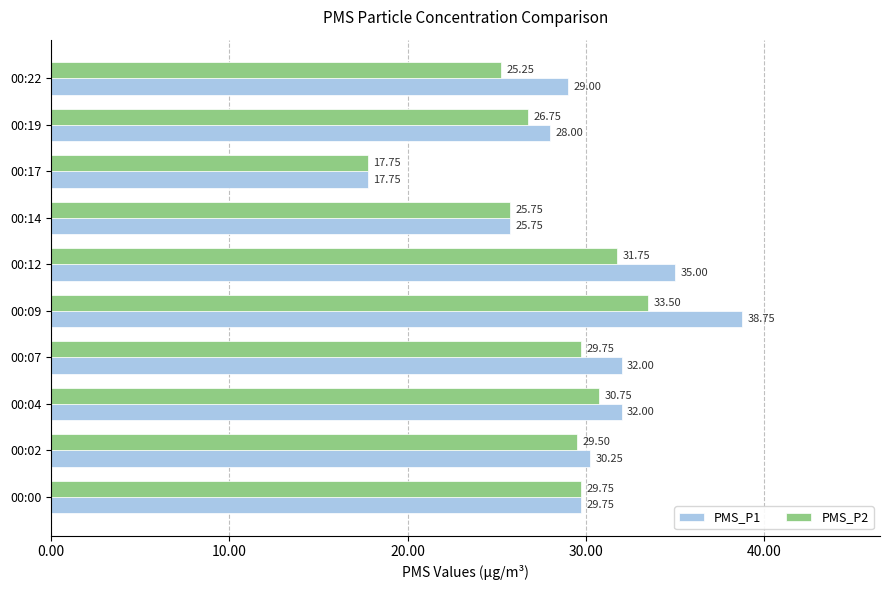

Which series has the widest spread of values?

PMS_P1